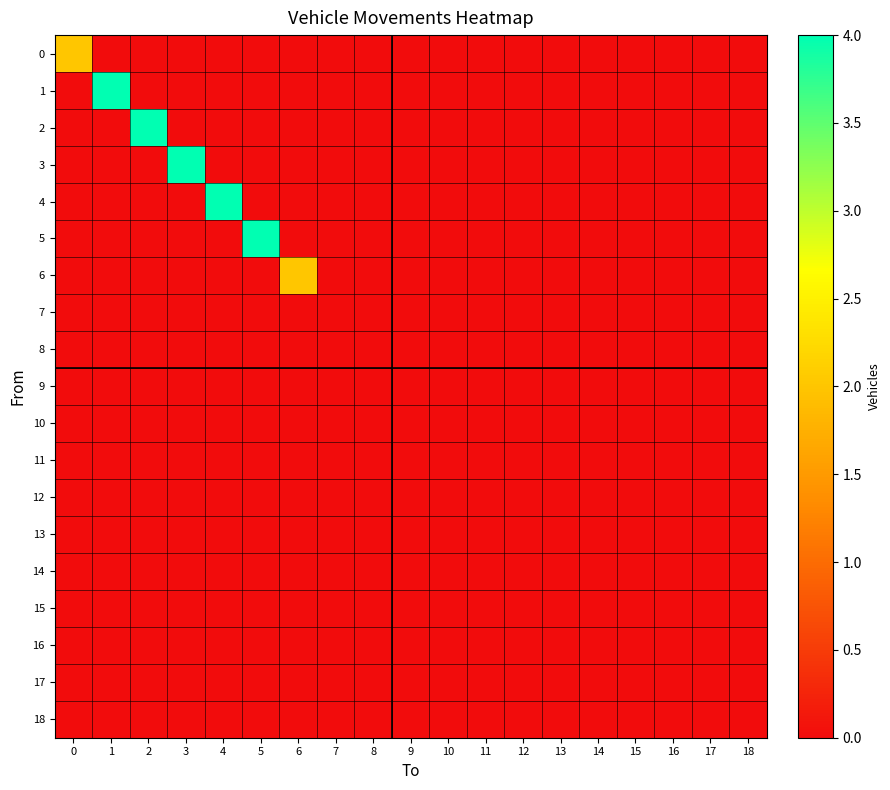

At which category is the sum across all series the highest?

1